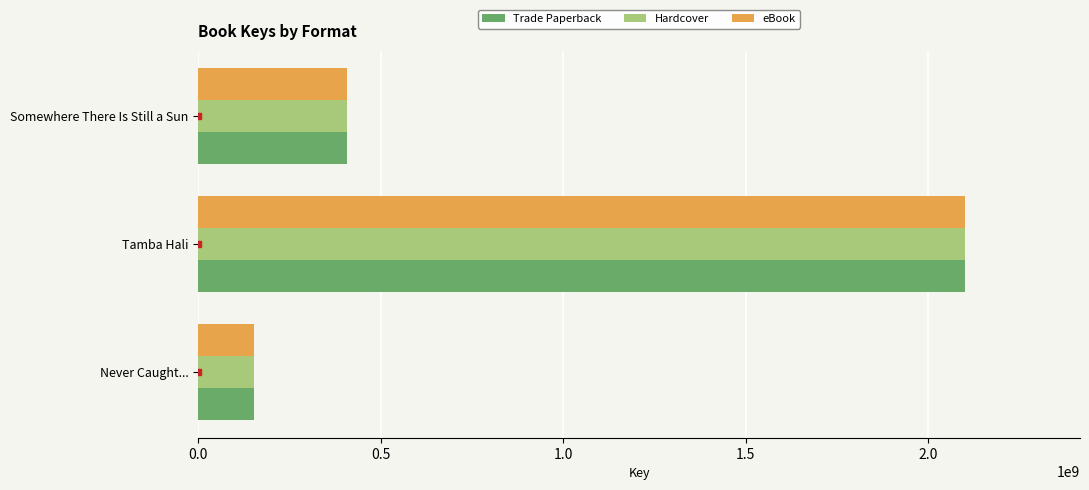

Where is Trade Paperback nearest to the value 1126941389?

Somewhere There Is Still a Sun